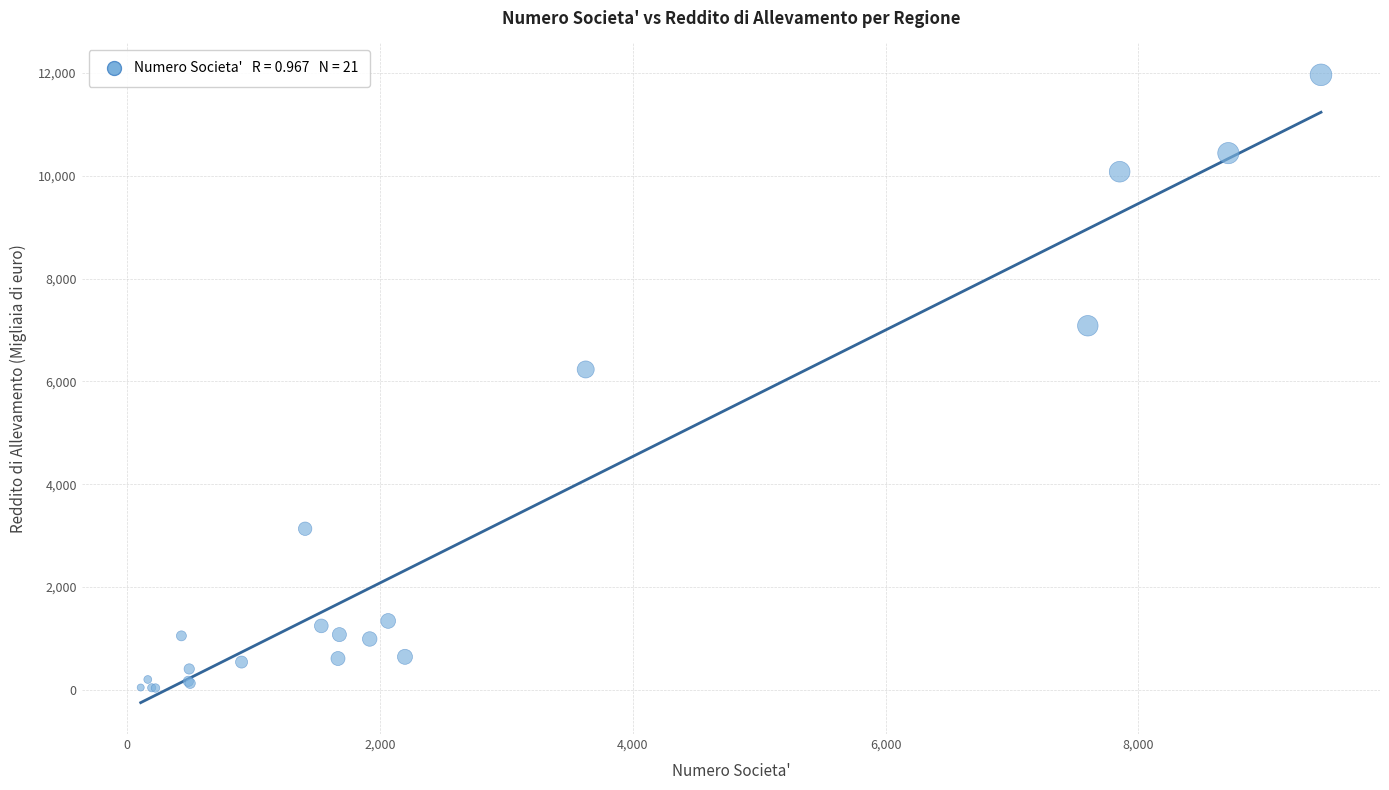

What Y value in the scatter plot is closest to 5999?

6232